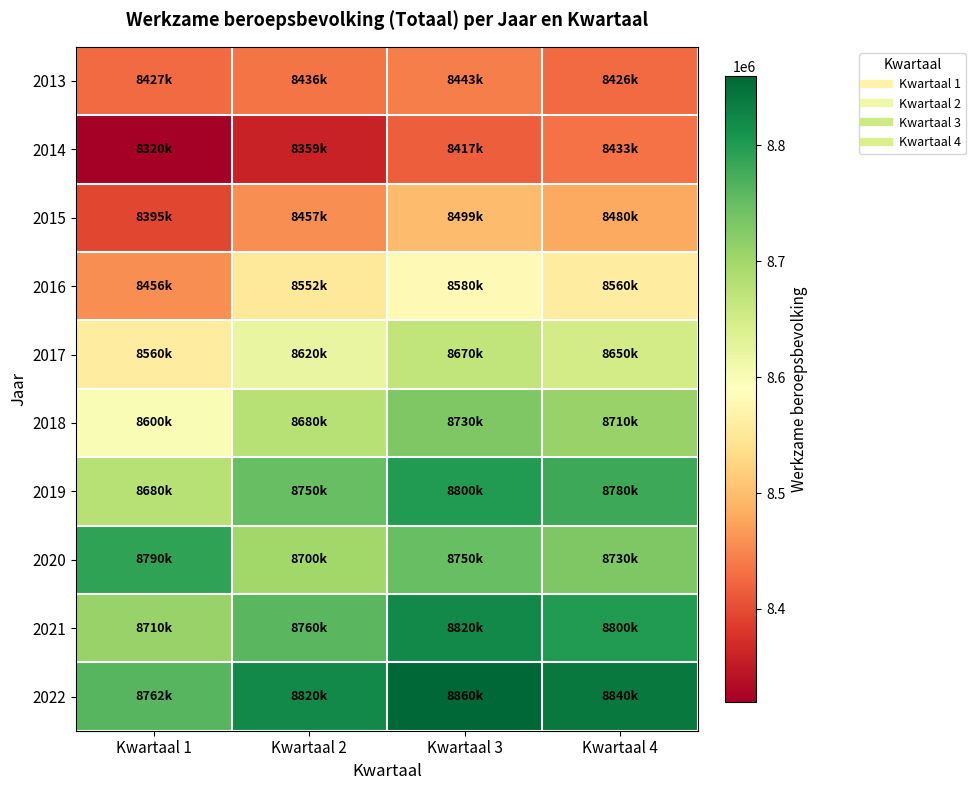

Reading left to right, transcribe all the data shown in this chart.

2013: Kwartaal 1=8427000	Kwartaal 2=8436000	Kwartaal 3=8443000	Kwartaal 4=8426000
2014: Kwartaal 1=8320000	Kwartaal 2=8359000	Kwartaal 3=8417000	Kwartaal 4=8433000
2015: Kwartaal 1=8395000	Kwartaal 2=8457000	Kwartaal 3=8499000	Kwartaal 4=8480000
2016: Kwartaal 1=8456000	Kwartaal 2=8552000	Kwartaal 3=8580000	Kwartaal 4=8560000
2017: Kwartaal 1=8560000	Kwartaal 2=8620000	Kwartaal 3=8670000	Kwartaal 4=8650000
2018: Kwartaal 1=8600000	Kwartaal 2=8680000	Kwartaal 3=8730000	Kwartaal 4=8710000
2019: Kwartaal 1=8680000	Kwartaal 2=8750000	Kwartaal 3=8800000	Kwartaal 4=8780000
2020: Kwartaal 1=8790000	Kwartaal 2=8700000	Kwartaal 3=8750000	Kwartaal 4=8730000
2021: Kwartaal 1=8710000	Kwartaal 2=8760000	Kwartaal 3=8820000	Kwartaal 4=8800000
2022: Kwartaal 1=8762000	Kwartaal 2=8820000	Kwartaal 3=8860000	Kwartaal 4=8840000